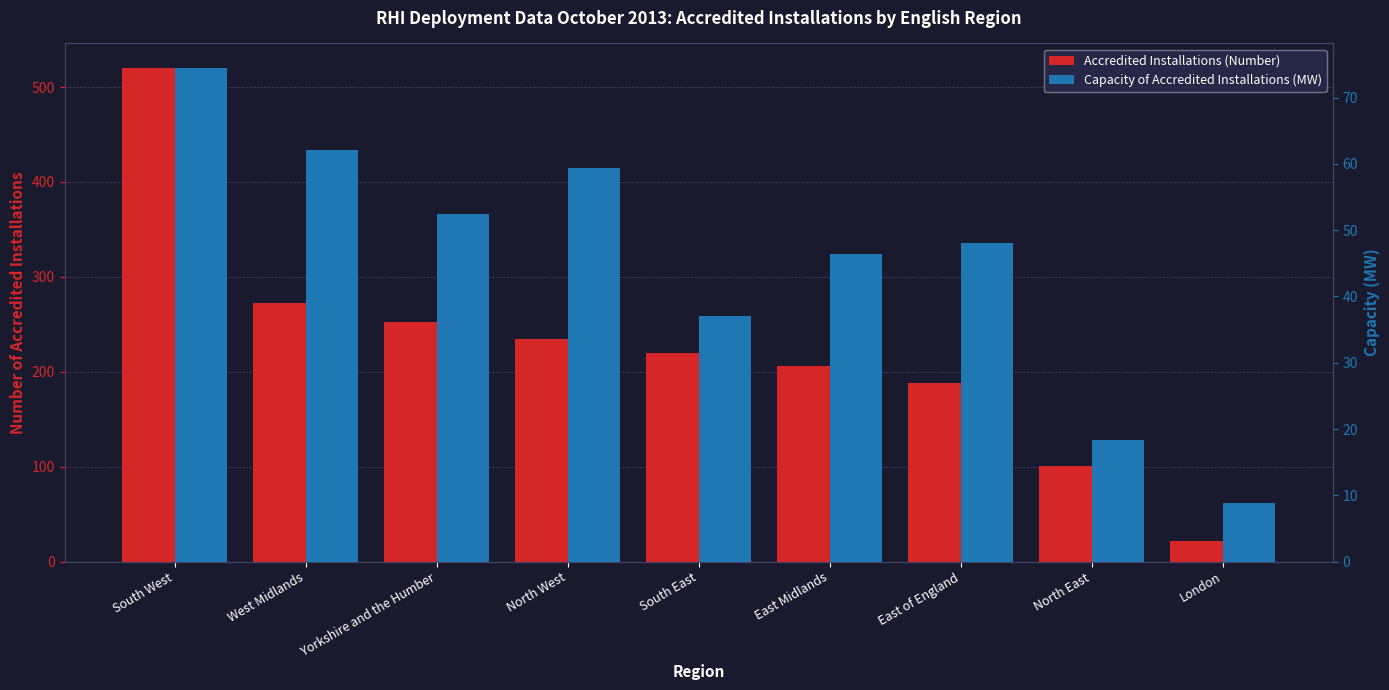

List the labels in order of Accredited Installations (Number) value, smallest first.

London, North East, East of England, East Midlands, South East, North West, Yorkshire and the Humber, West Midlands, South West